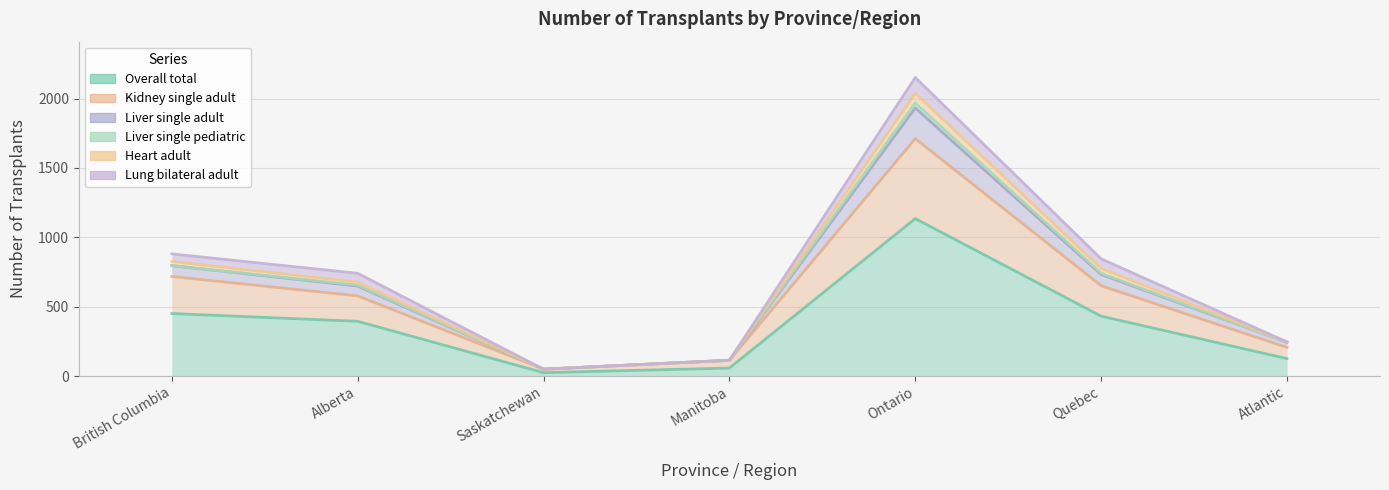

True or false: Heart adult and Kidney single adult cross at least once.

False